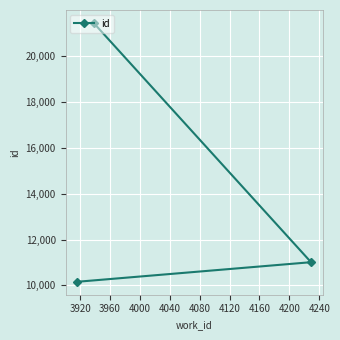

What is the value of the 3rd point from the left?

11013